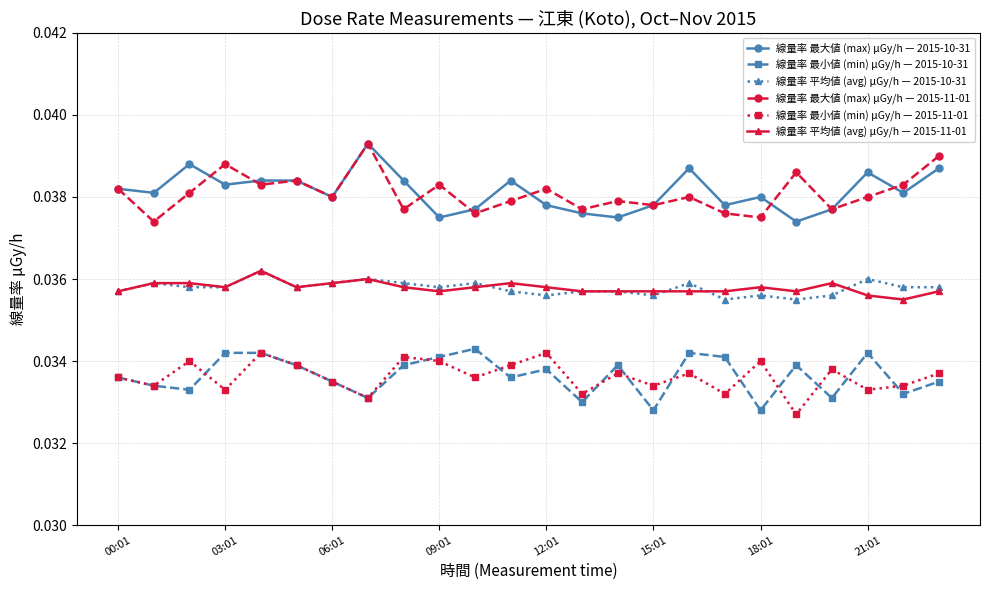

True or false: 線量率 最小値 (min) μGy/h — 2015-10-31 has more than 0 interior local peaks.

True